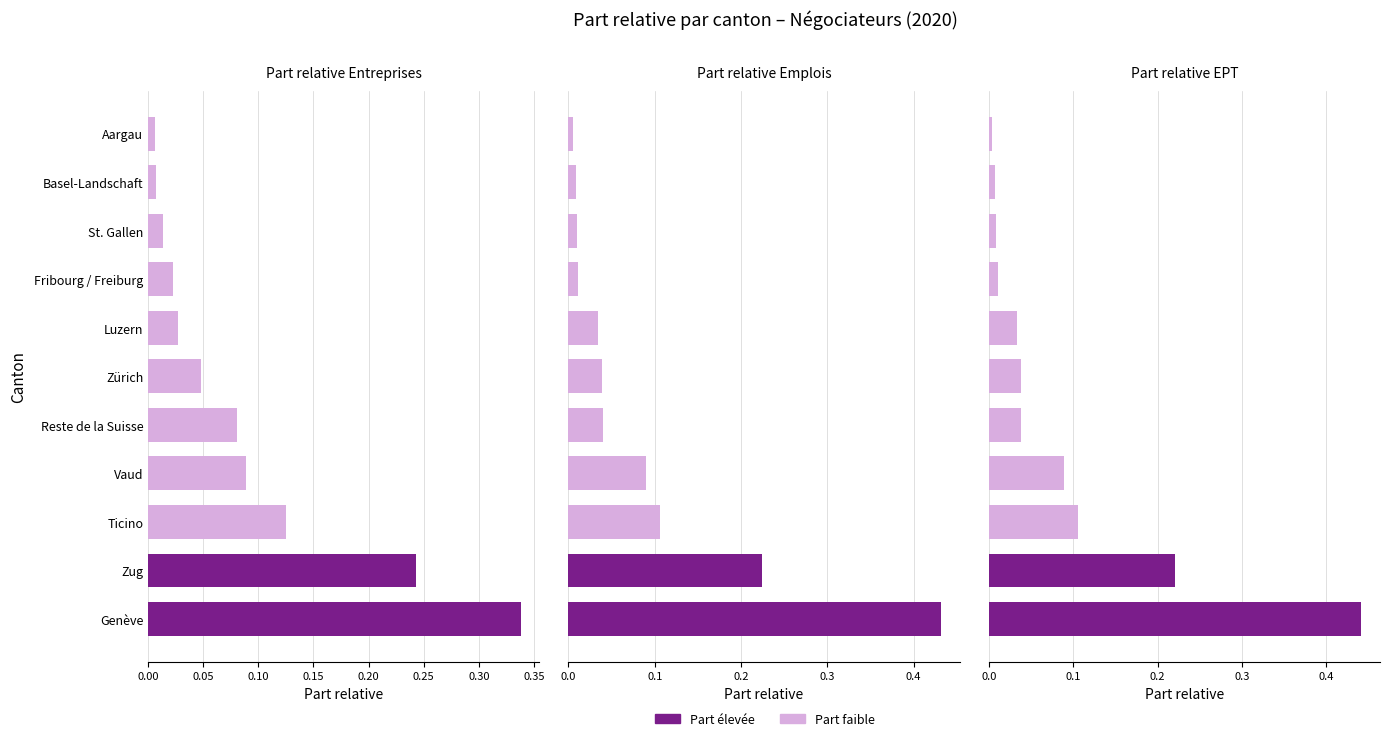

What is the difference between the Part relative Emplois values at Luzern and Ticino?

0.1